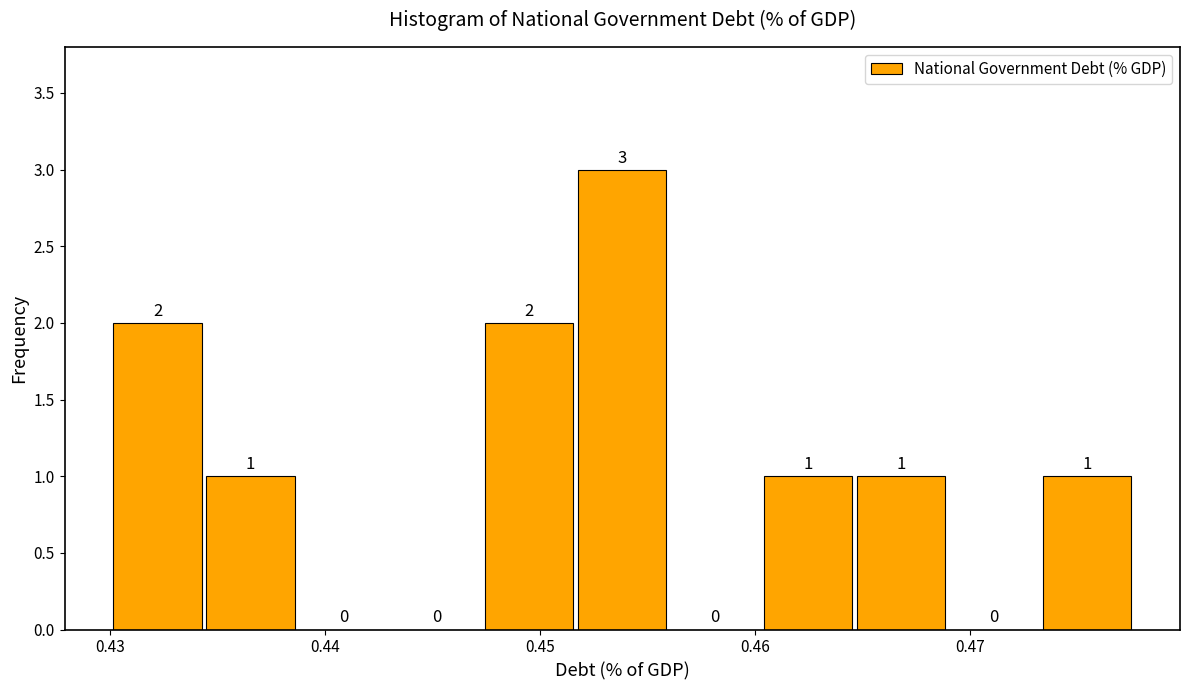

What is the height of the bar covering 0.452 to 0.456 on the x-axis? The bar edges are not printed on the chart, so give them approximately, as read against the axis.

3